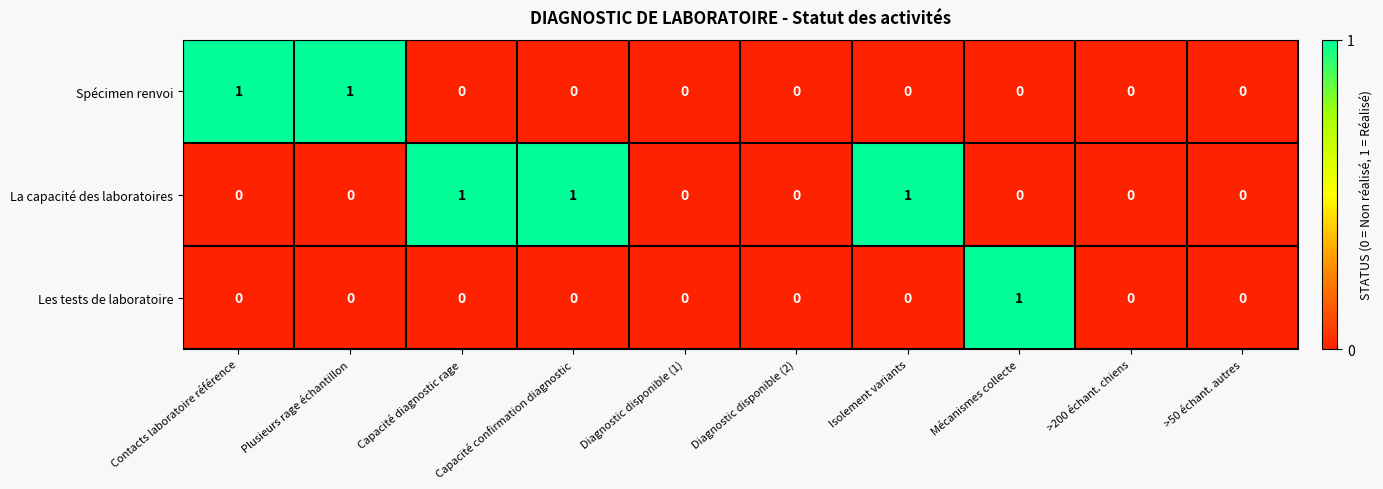

The Spécimen renvoi series shows 0 at Diagnostic disponible (2). True or false?

True